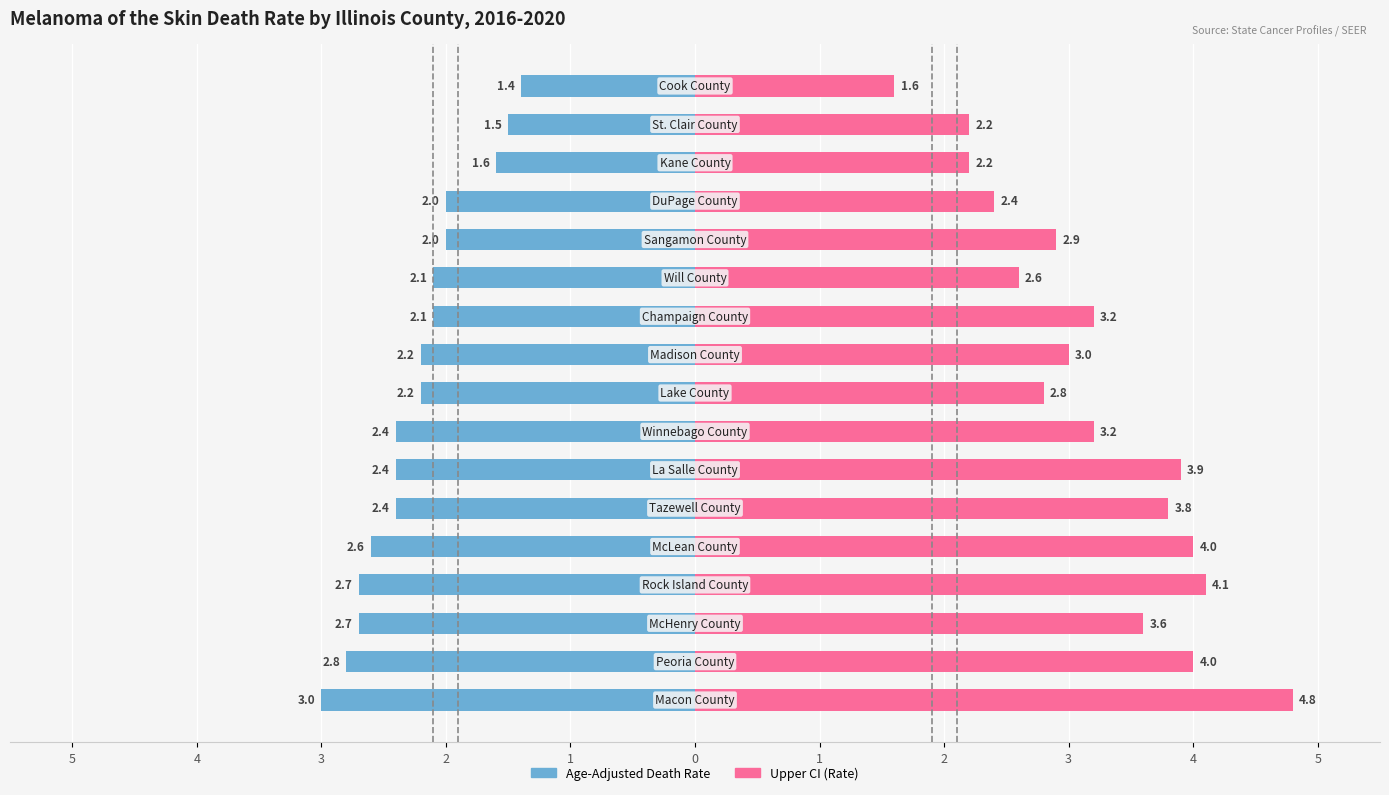

Does the chart contain stacked bars?

No